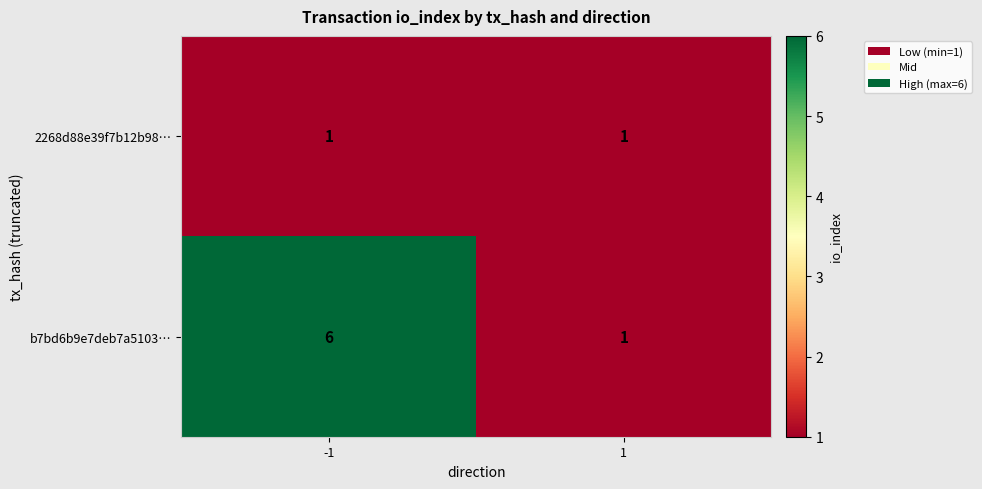

What is the difference between the maximum and minimum values in the b7bd6b9e7deb7a5103… series?

5